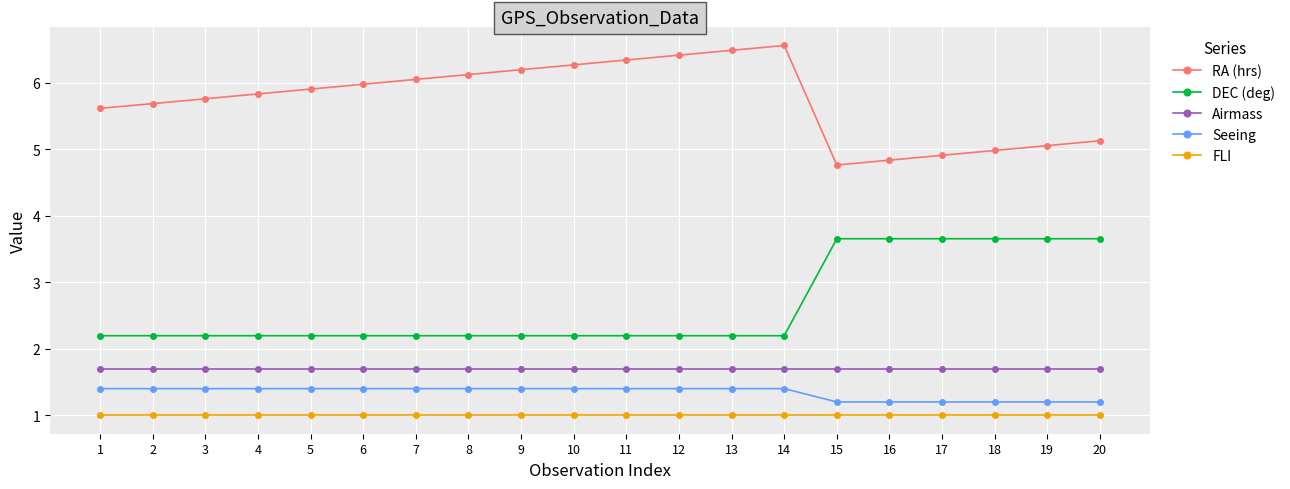

True or false: DEC (deg) and RA (hrs) cross at least once.

False